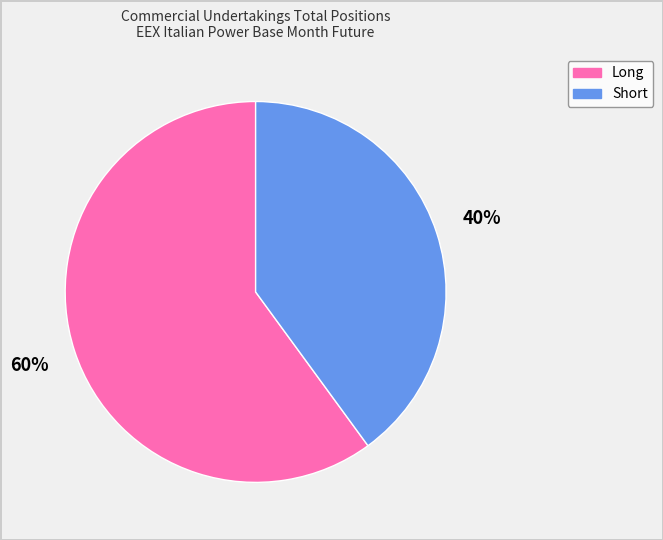

To the nearest percent, what is the average slice percentage?

50%